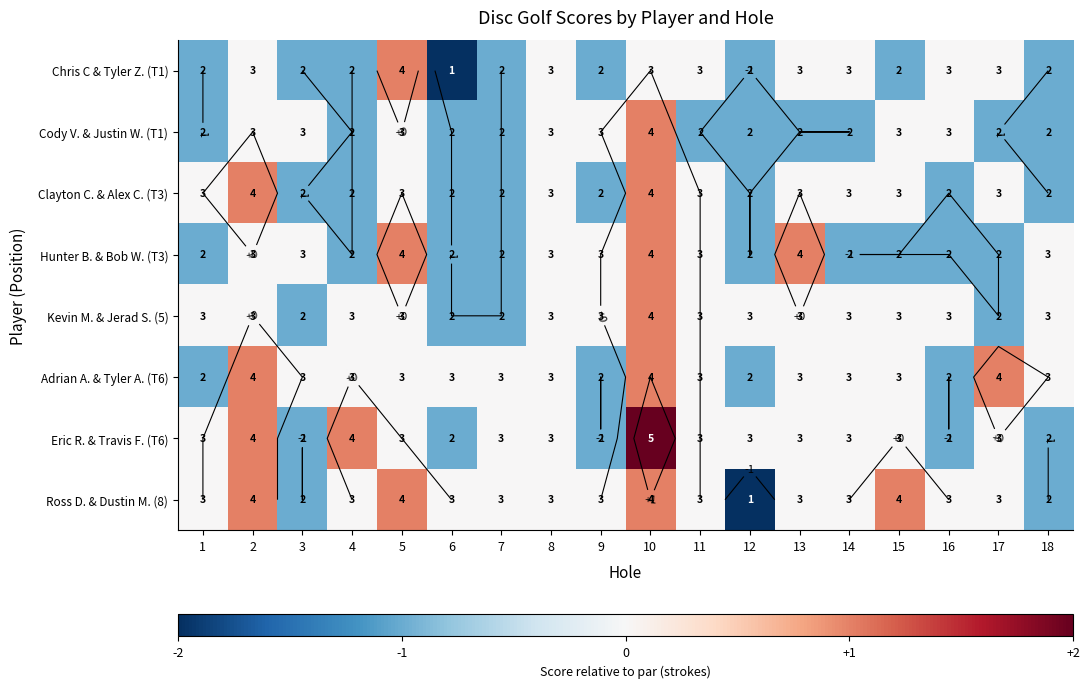

The value of Ross D. & Dustin M. (8) at 1 is 0. True or false?

True